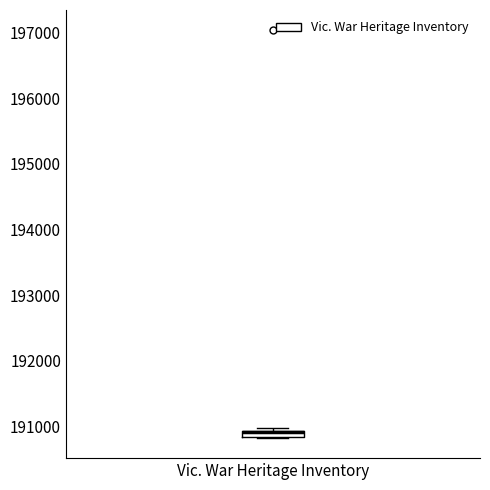

Where is the upper edge of the box for Vic. War Heritage Inventory on the y-axis? The values are not printed on the chart, so give them approximately, as read against the axis.

190900